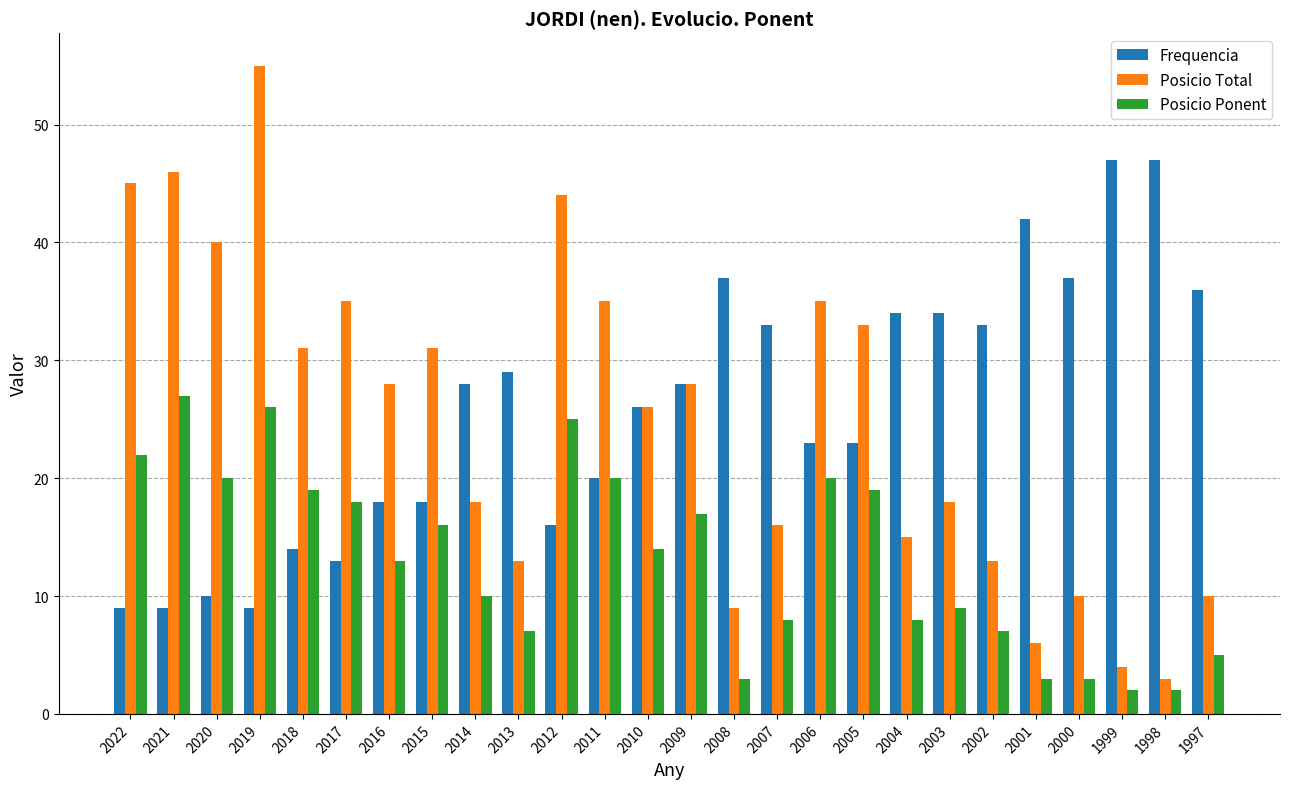

At 2016, list the series in order from smallest to largest.

Posicio Ponent, Frequencia, Posicio Total